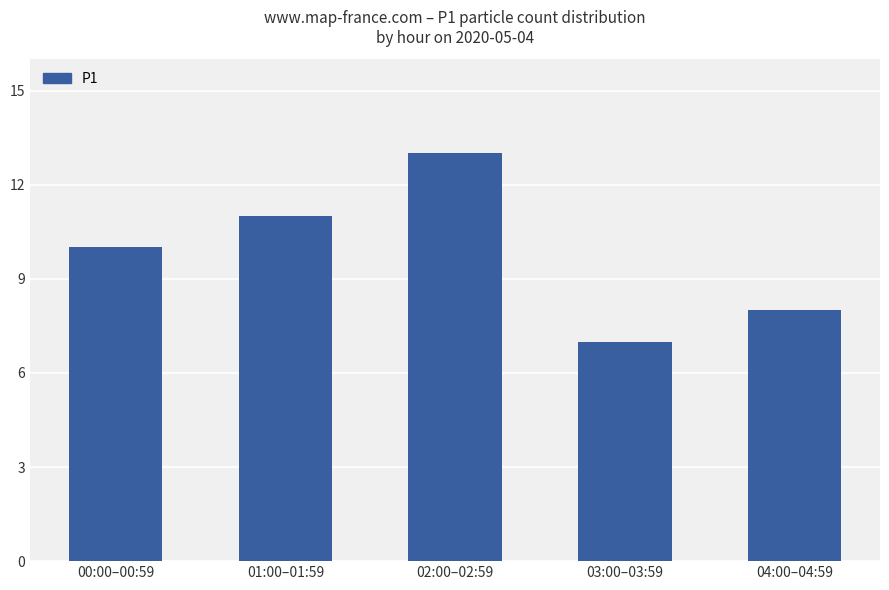

What is the sum of all values?

49